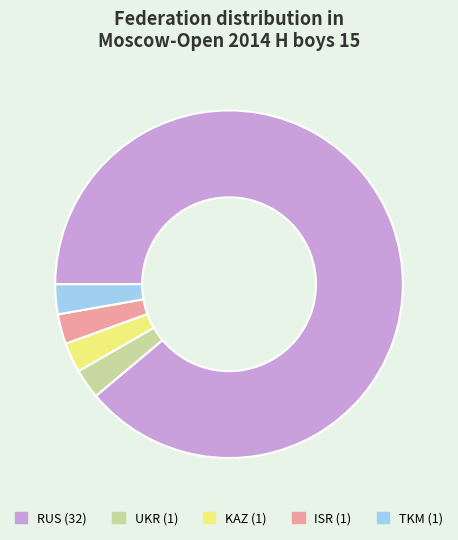

Is there any slice that represents more than half of the pie?

Yes